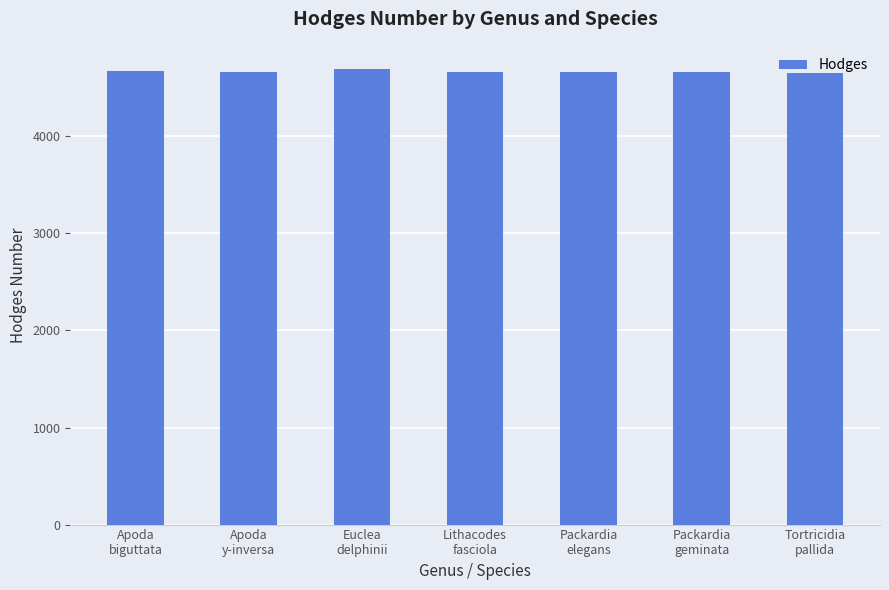

What is the sum of all values?

32671